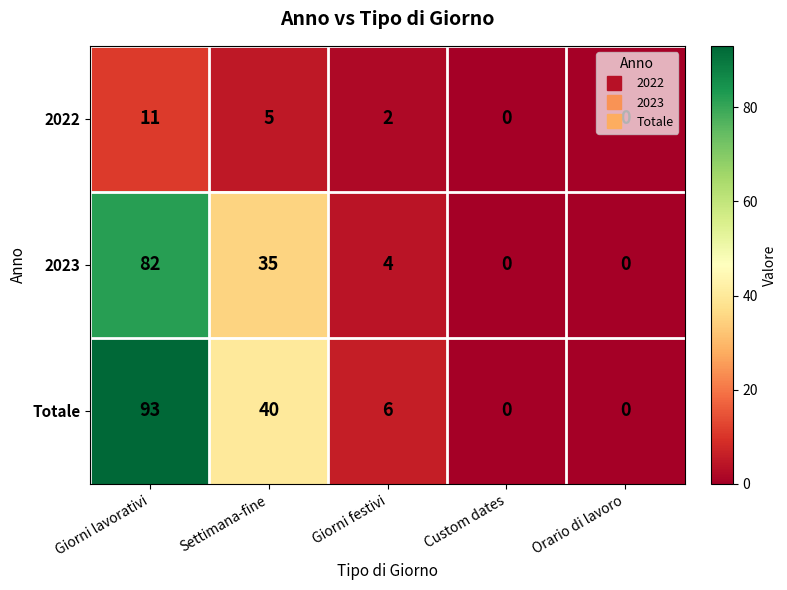

Which series has the largest total across all categories?

Totale